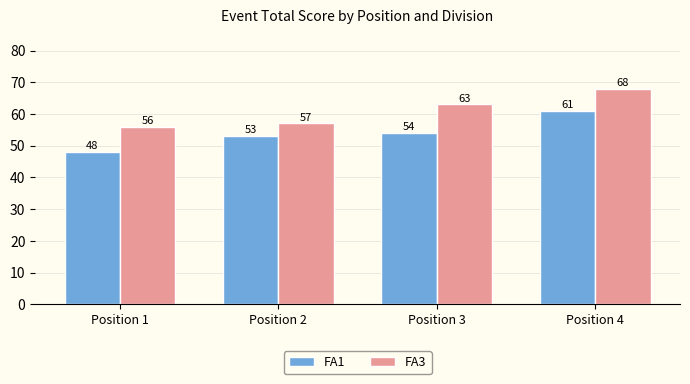

The FA3 series shows 15 at Position 3. True or false?

False